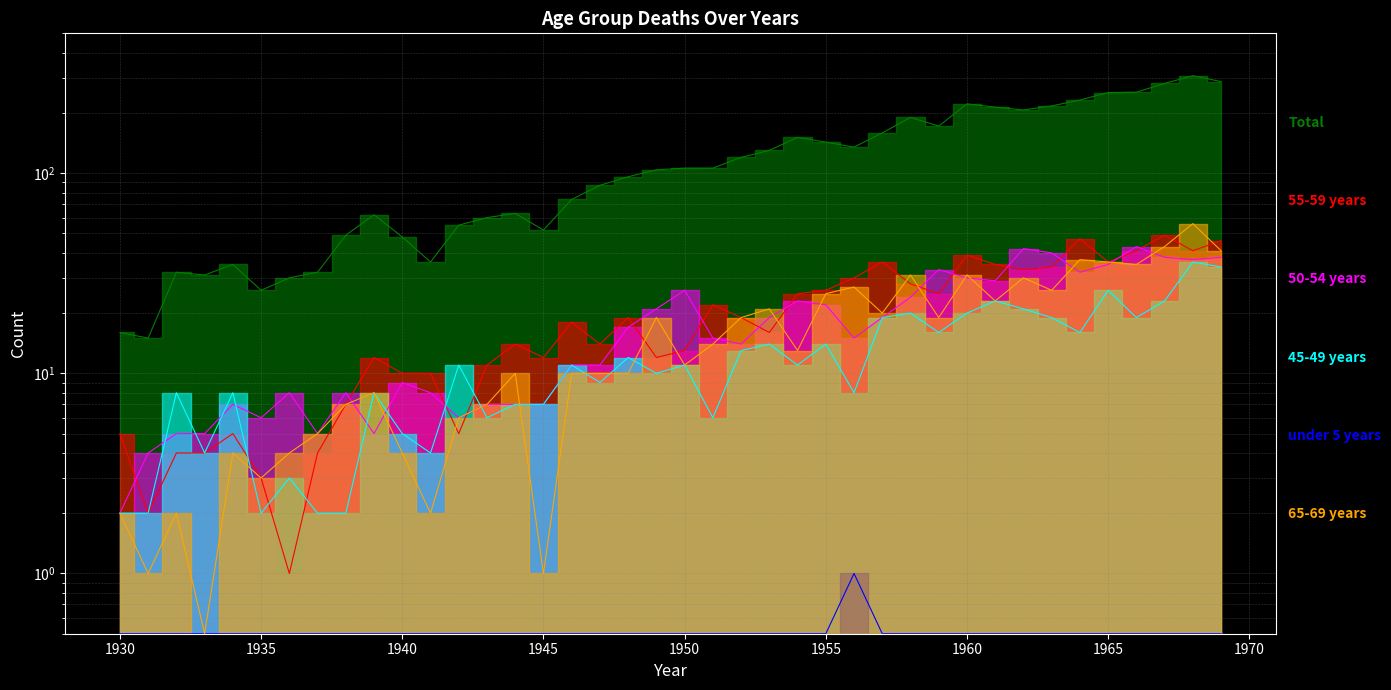

Reading right to left, transcribe all the data shown in this chart.

Total: 1969=287.0	1968=307.0	1967=281.0	1966=254.0	1965=253.0	1964=232.0	1963=217.0	1962=207.0	1961=214.0	1960=222.0	1959=172.0	1958=190.0	1957=159.0	1956=135.0	1955=143.0	1954=151.0	1953=130.0	1952=120.0	1951=106.0	1950=106.0	1949=104.0	1948=96.0	1947=87.0	1946=74.0	1945=52.0	1944=63.0	1943=60.0	1942=55.0	1941=36.0	1940=48.0	1939=62.0	1938=49.0	1937=32.0	1936=30.0	1935=26.0	1934=35.0	1933=31.0	1932=32.0	1931=15.0	1930=16.0
55-59 years: 1969=46.0	1968=41.0	1967=49.0	1966=41.0	1965=36.0	1964=47.0	1963=34.0	1962=33.0	1961=35.0	1960=39.0	1959=25.0	1958=28.0	1957=36.0	1956=30.0	1955=26.0	1954=25.0	1953=16.0	1952=19.0	1951=22.0	1950=13.0	1949=12.0	1948=19.0	1947=14.0	1946=18.0	1945=12.0	1944=14.0	1943=11.0	1942=5.0	1941=10.0	1940=10.0	1939=12.0	1938=7.0	1937=4.0	1936=1.0	1935=3.0	1934=5.0	1933=4.0	1932=4.0	1931=2.0	1930=5.0
50-54 years: 1969=38.0	1968=37.0	1967=38.0	1966=43.0	1965=35.0	1964=32.0	1963=40.0	1962=42.0	1961=29.0	1960=30.0	1959=33.0	1958=24.0	1957=19.0	1956=15.0	1955=22.0	1954=23.0	1953=19.0	1952=14.0	1951=15.0	1950=26.0	1949=21.0	1948=17.0	1947=11.0	1946=11.0	1945=7.0	1944=7.0	1943=7.0	1942=6.0	1941=8.0	1940=9.0	1939=5.0	1938=8.0	1937=5.0	1936=8.0	1935=6.0	1934=7.0	1933=5.0	1932=5.0	1931=4.0	1930=2.0
45-49 years: 1969=34.0	1968=36.0	1967=23.0	1966=19.0	1965=26.0	1964=16.0	1963=19.0	1962=21.0	1961=23.0	1960=20.0	1959=16.0	1958=20.0	1957=19.0	1956=8.0	1955=14.0	1954=11.0	1953=14.0	1952=13.0	1951=6.0	1950=11.0	1949=10.0	1948=12.0	1947=9.0	1946=11.0	1945=7.0	1944=7.0	1943=6.0	1942=11.0	1941=4.0	1940=5.0	1939=8.0	1938=2.0	1937=2.0	1936=3.0	1935=2.0	1934=8.0	1933=4.0	1932=8.0	1931=2.0	1930=2.0
under 5 years: 1969=0.5	1968=0.5	1967=0.5	1966=0.5	1965=0.5	1964=0.5	1963=0.5	1962=0.5	1961=0.5	1960=0.5	1959=0.5	1958=0.5	1957=0.5	1956=1.0	1955=0.5	1954=0.5	1953=0.5	1952=0.5	1951=0.5	1950=0.5	1949=0.5	1948=0.5	1947=0.5	1946=0.5	1945=0.5	1944=0.5	1943=0.5	1942=0.5	1941=0.5	1940=0.5	1939=0.5	1938=0.5	1937=0.5	1936=0.5	1935=0.5	1934=0.5	1933=0.5	1932=0.5	1931=0.5	1930=0.5
65-69 years: 1969=41.0	1968=56.0	1967=43.0	1966=35.0	1965=36.0	1964=37.0	1963=26.0	1962=30.0	1961=23.0	1960=31.0	1959=19.0	1958=31.0	1957=20.0	1956=27.0	1955=25.0	1954=13.0	1953=21.0	1952=19.0	1951=14.0	1950=11.0	1949=19.0	1948=10.0	1947=10.0	1946=10.0	1945=1.0	1944=10.0	1943=7.0	1942=6.0	1941=2.0	1940=4.0	1939=8.0	1938=7.0	1937=5.0	1936=4.0	1935=3.0	1934=4.0	1933=0.5	1932=2.0	1931=1.0	1930=2.0